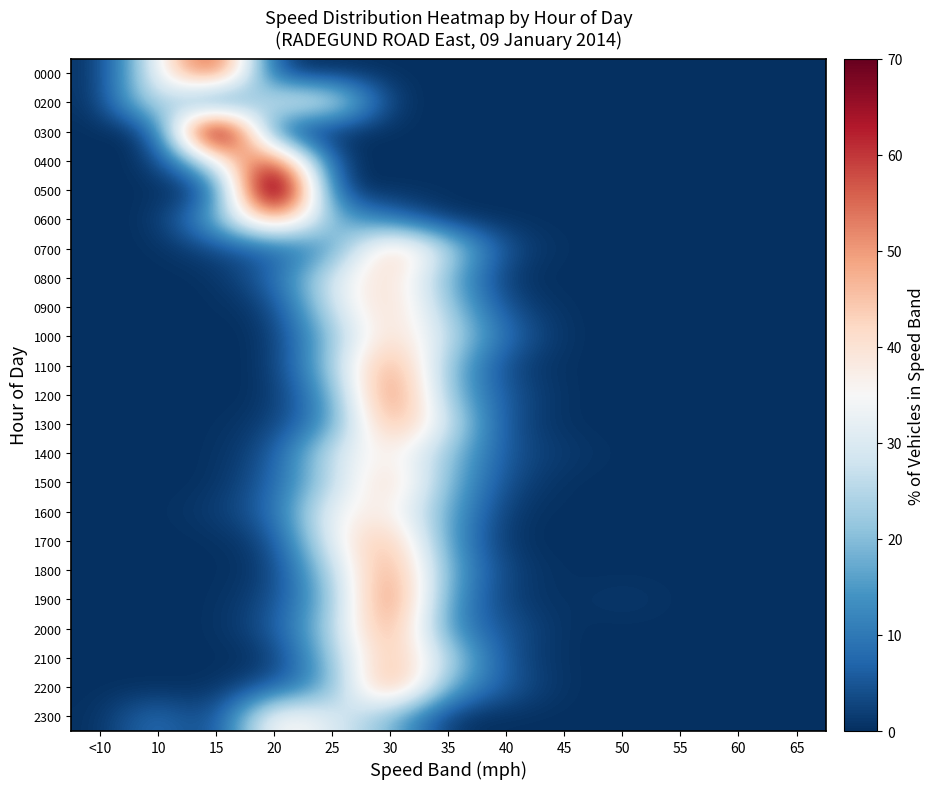

Rank the series by their maximum value, from lowest to highest.

0200, 1600, 1400, 2300, 1000, 0800, 0900, 1500, 0700, 1700, 2100, 1300, 0600, 1100, 2000, 1800, 2200, 1200, 1900, 0000, 0400, 0300, 0500